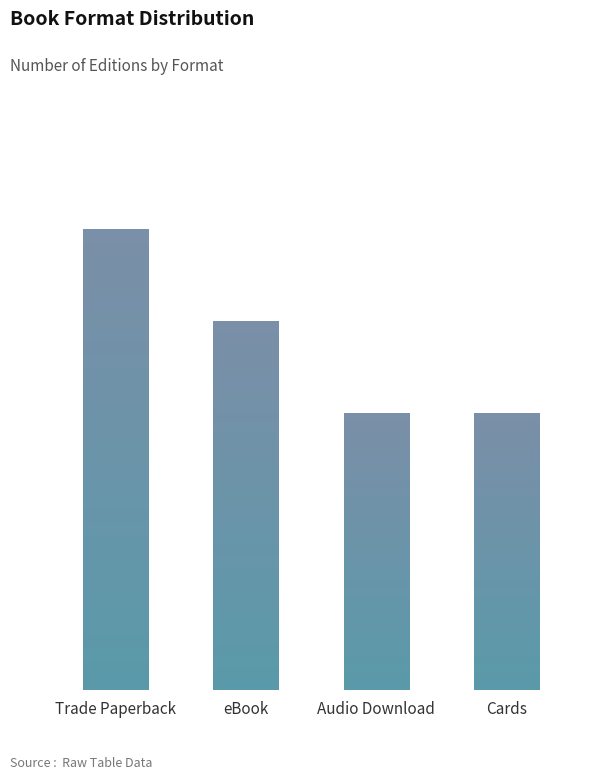

Rank the categories by value from lowest to highest.

Audio Download, Cards, eBook, Trade Paperback